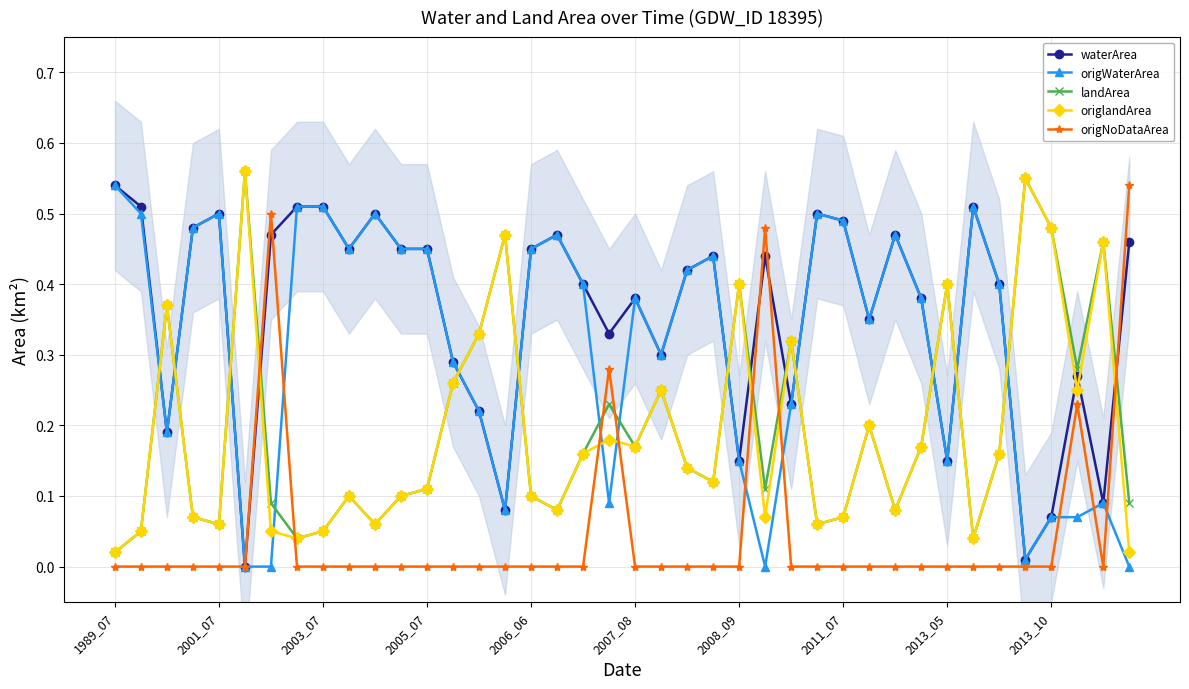

What is the value of the origWaterArea point at the 2nd from the left?

0.5